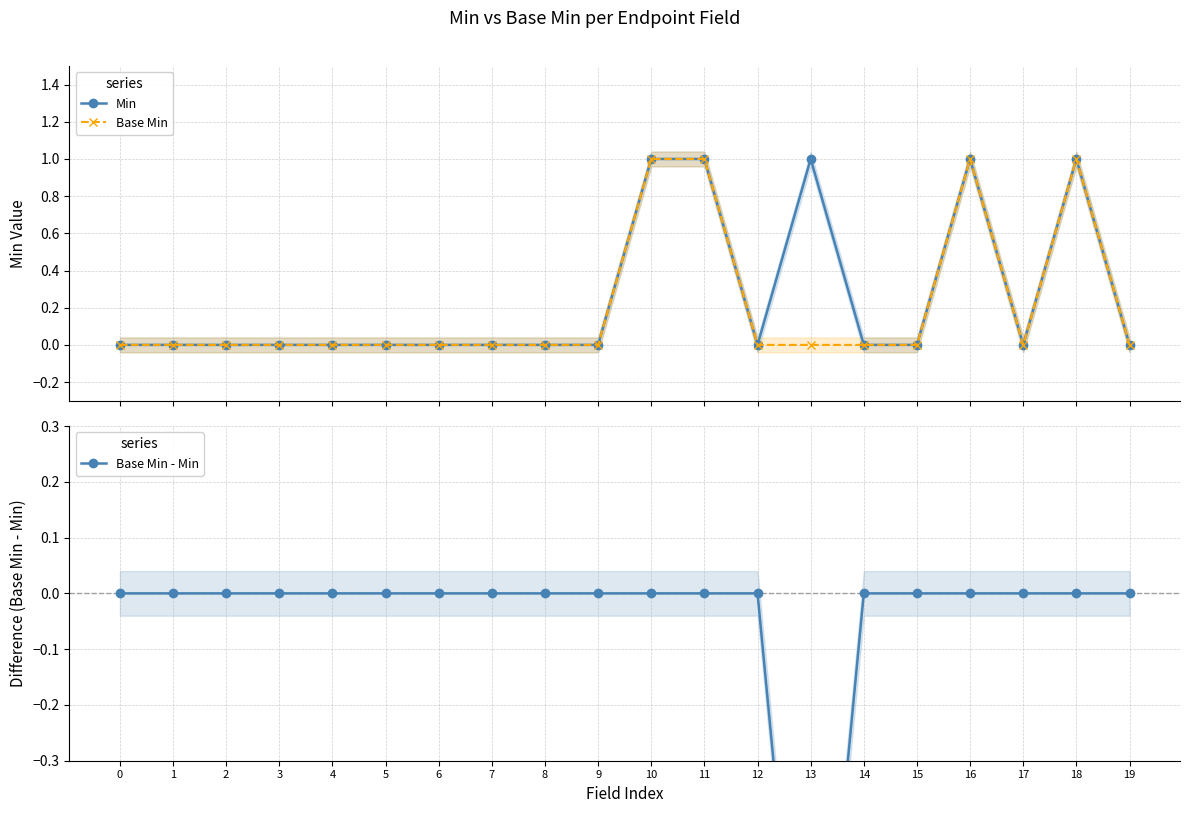

True or false: Base Min and Min cross at least once.

False